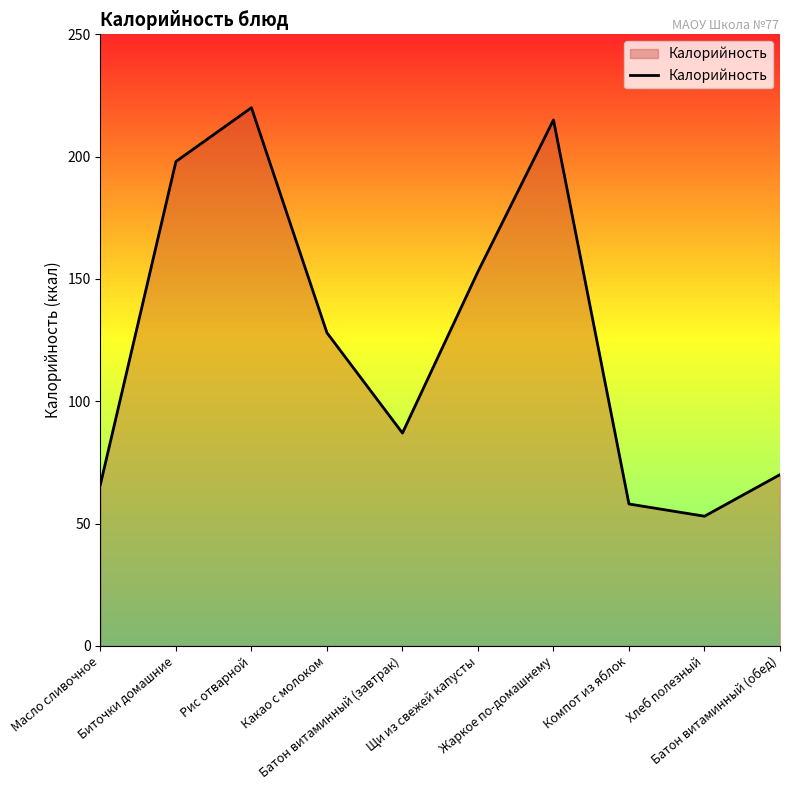

What is the difference between the maximum and minimum values?

167